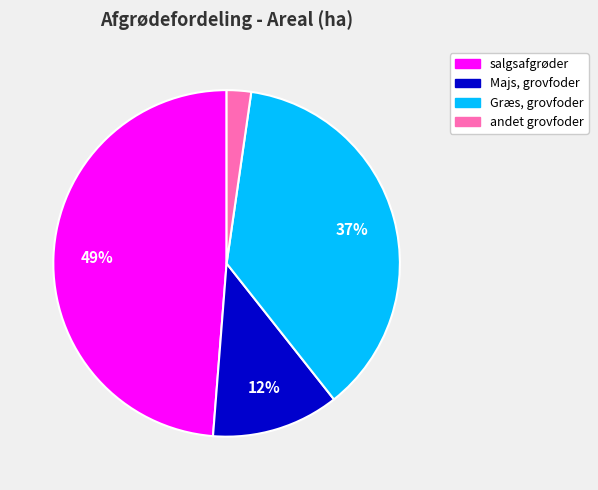

True or false: andet grovfoder accounts for 11% of the total.

False